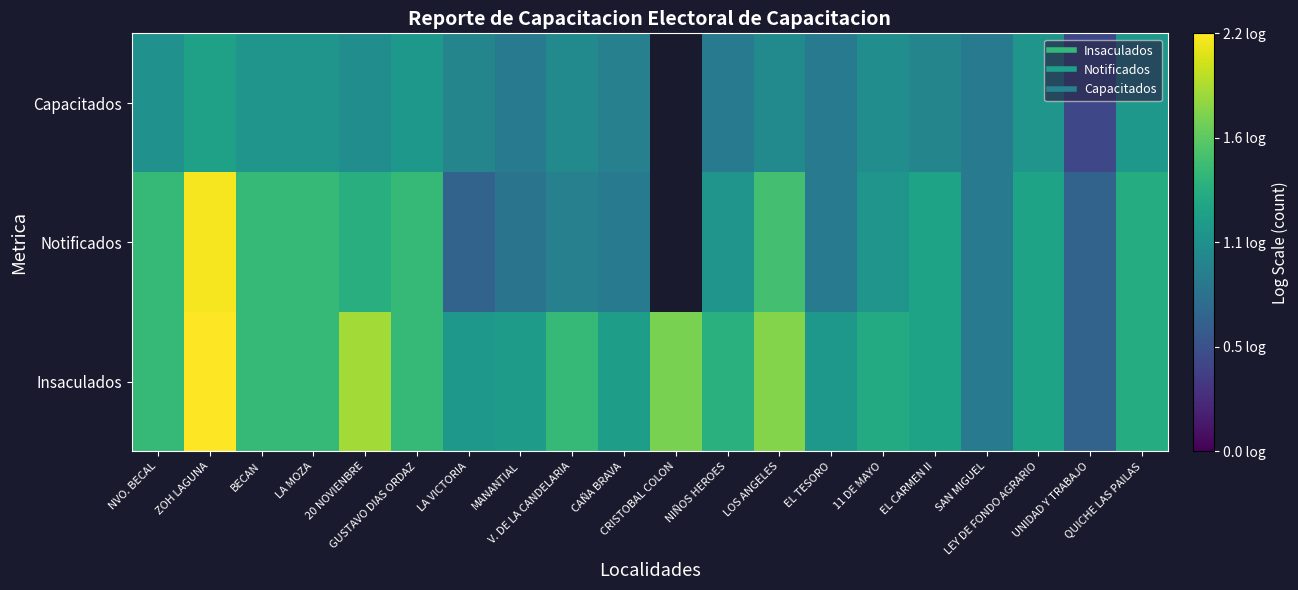

At how many categories does at least one series exceed 1?

18